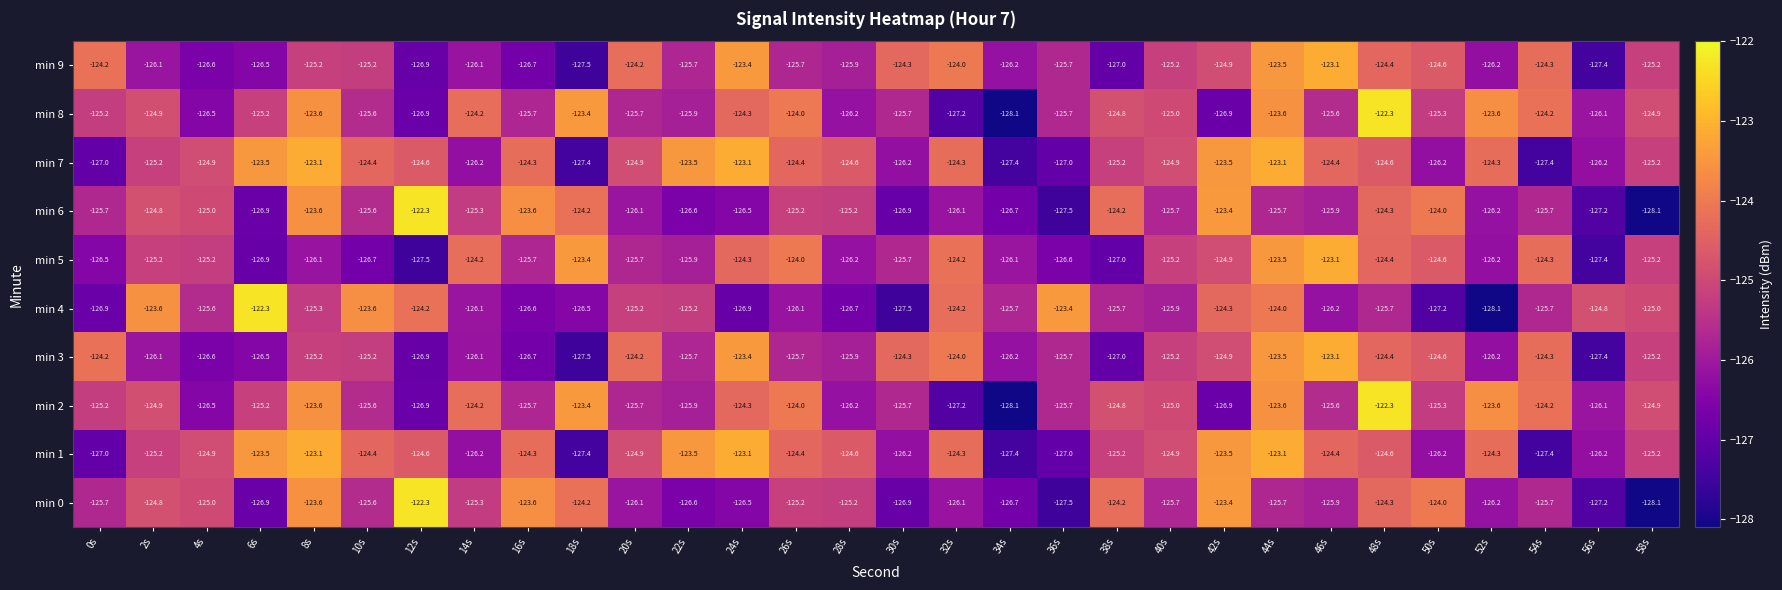

What is the minimum value for min 5?

-127.5